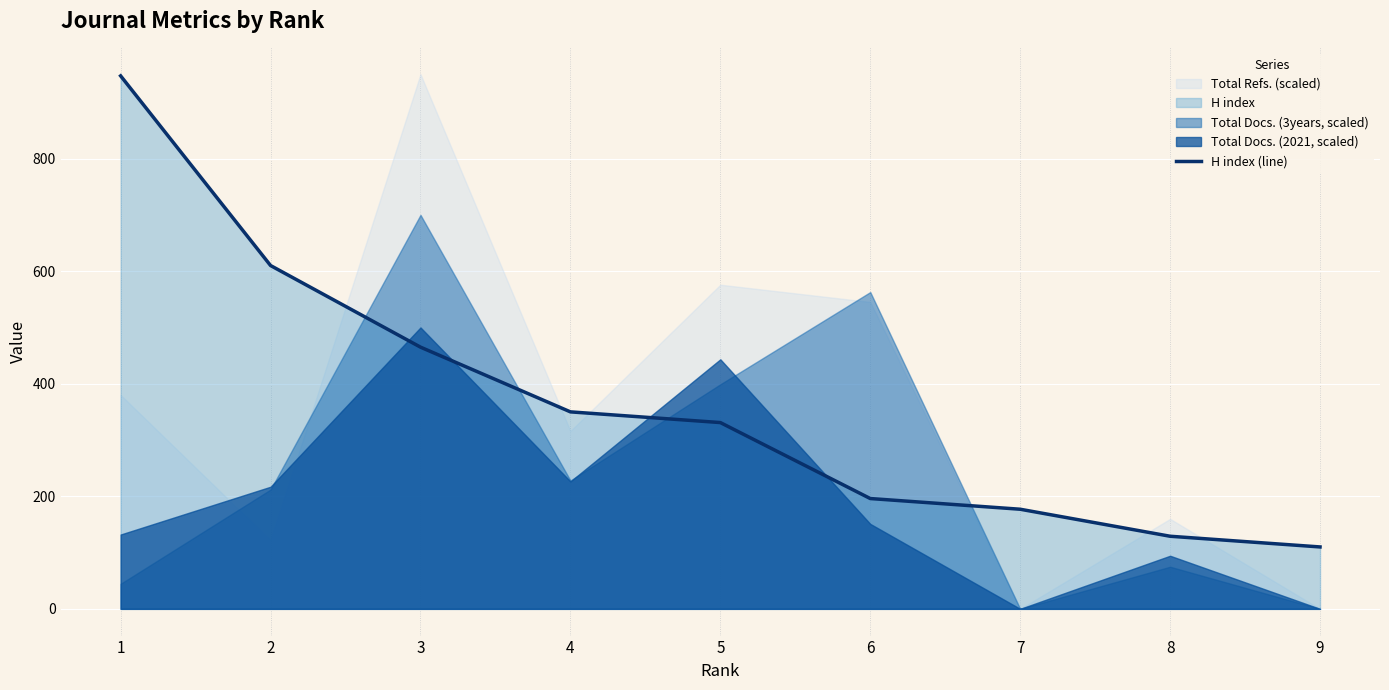

What is the minimum value for H index (line)?

110